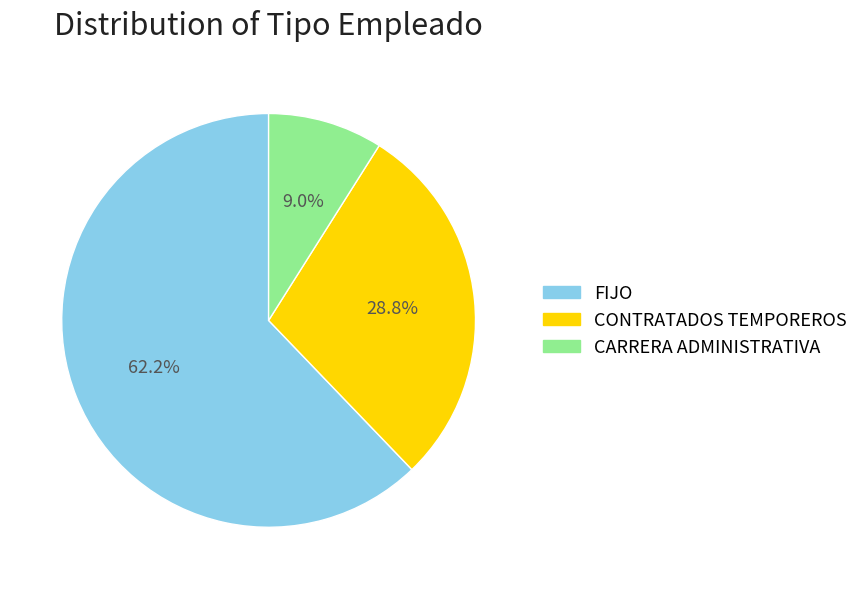

What percentage is the CARRERA ADMINISTRATIVA slice, to the nearest percent?

9%